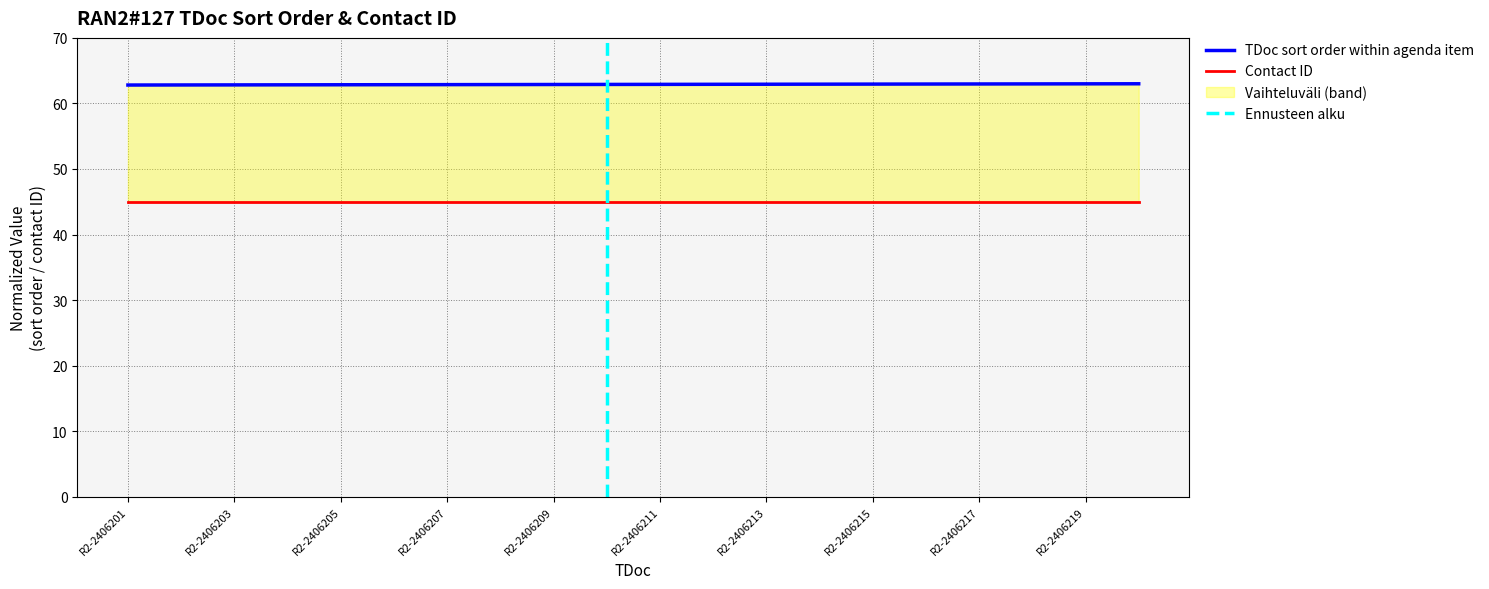

Rank the categories by value from highest to lowest.

R2-2406220, R2-2406219, R2-2406218, R2-2406217, R2-2406216, R2-2406215, R2-2406214, R2-2406213, R2-2406212, R2-2406211, R2-2406210, R2-2406209, R2-2406208, R2-2406207, R2-2406206, R2-2406205, R2-2406204, R2-2406203, R2-2406202, R2-2406201